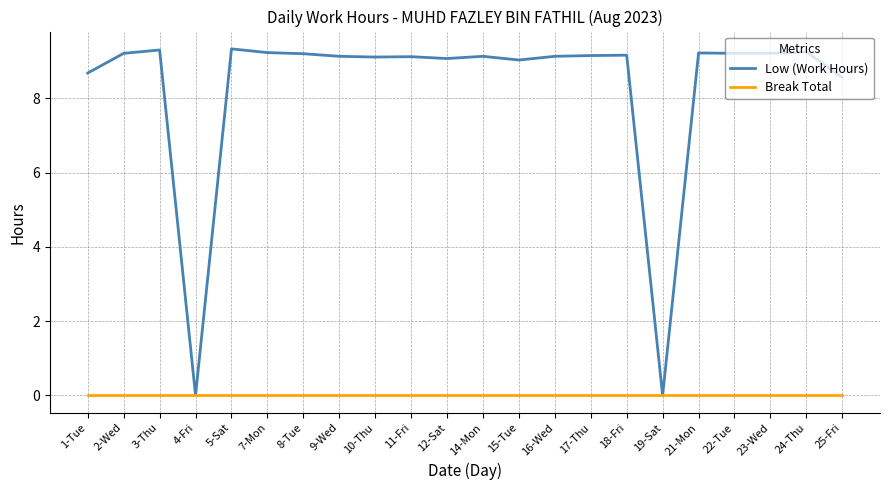

List the series in order of their overall mean, highest first.

Low (Work Hours), Break Total